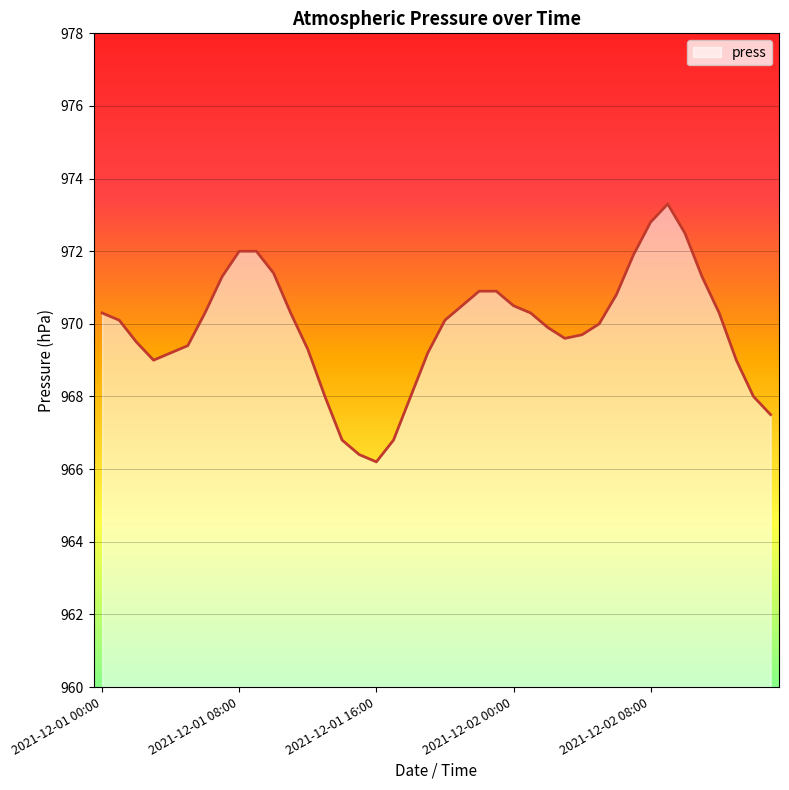

What is the smallest value displayed?

966.2